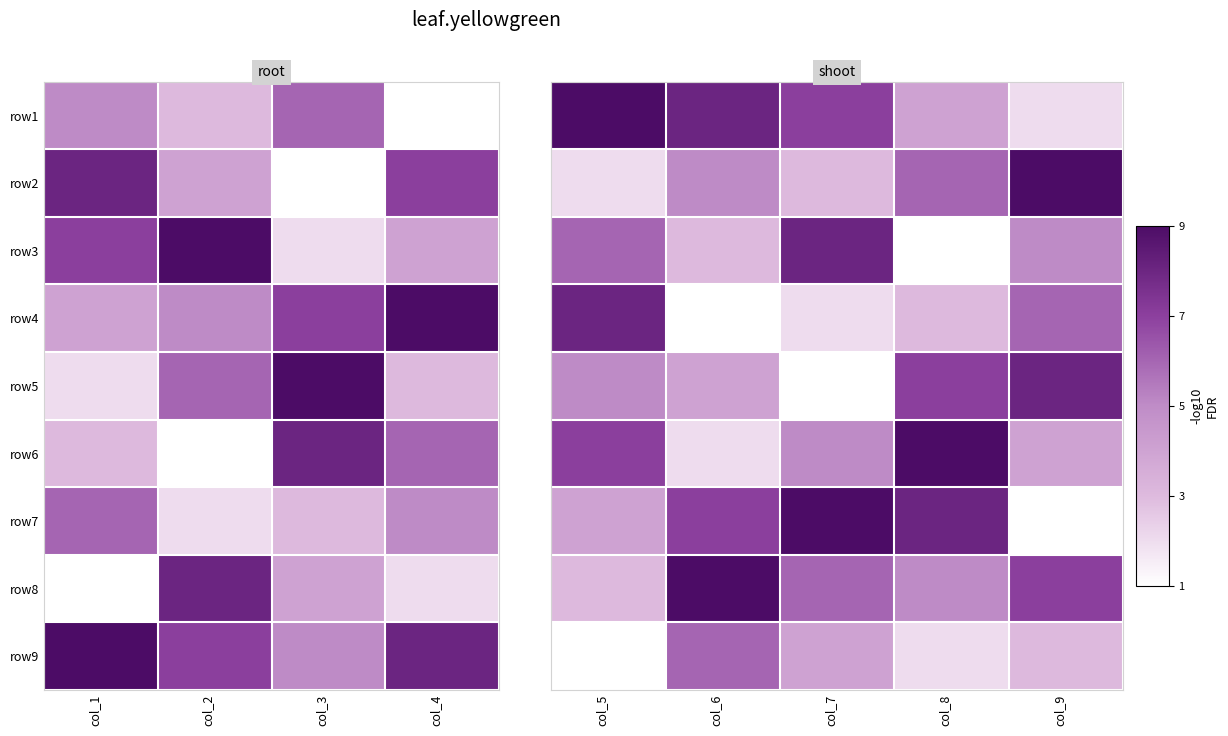

What is the difference between the highest and lowest values at col_7?

8